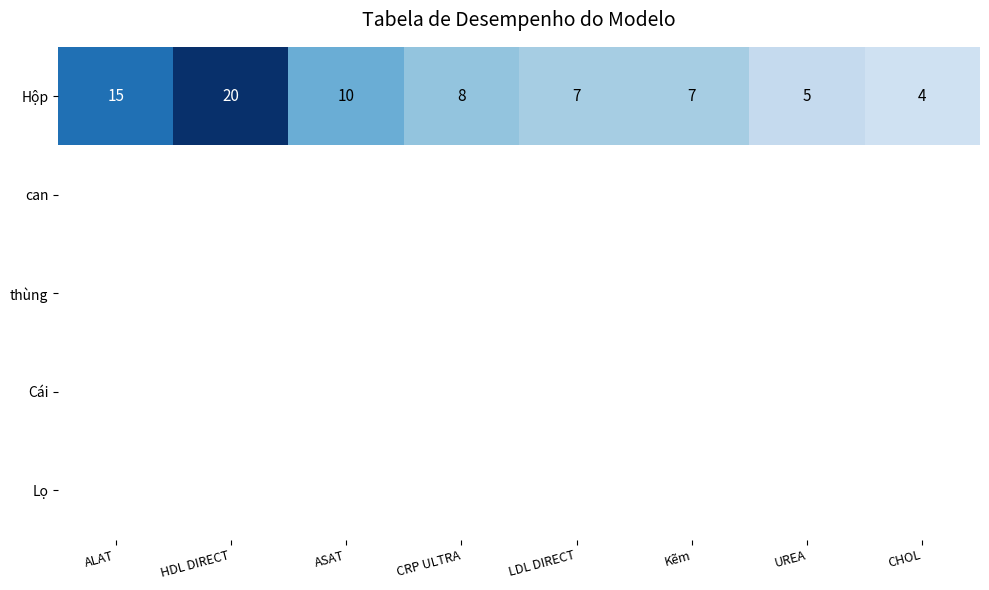

At which label does Hộp reach its peak?

HDL DIRECT